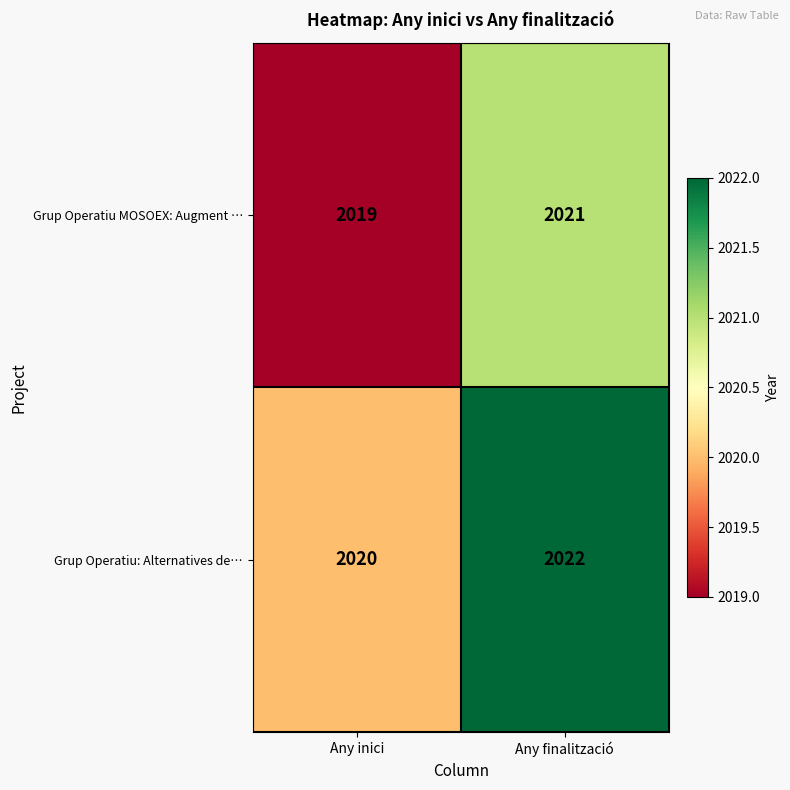

True or false: Grup Operatiu MOSOEX: Augment … has a value of 2802 at Any finalització.

False